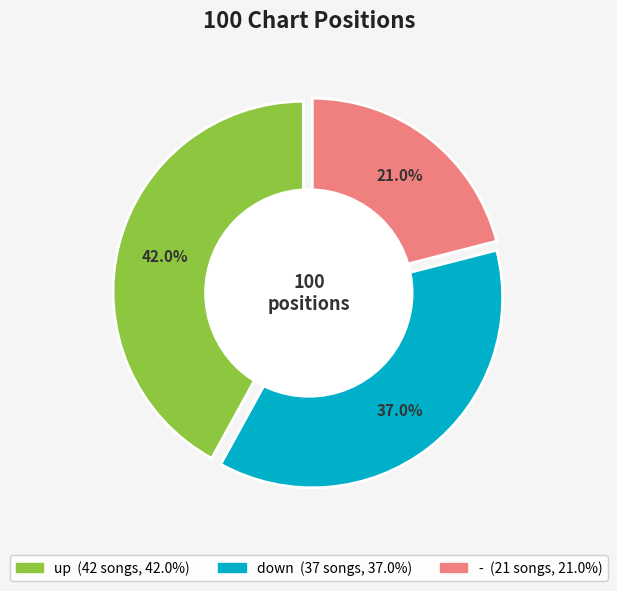

How many segments does this pie chart have?

3